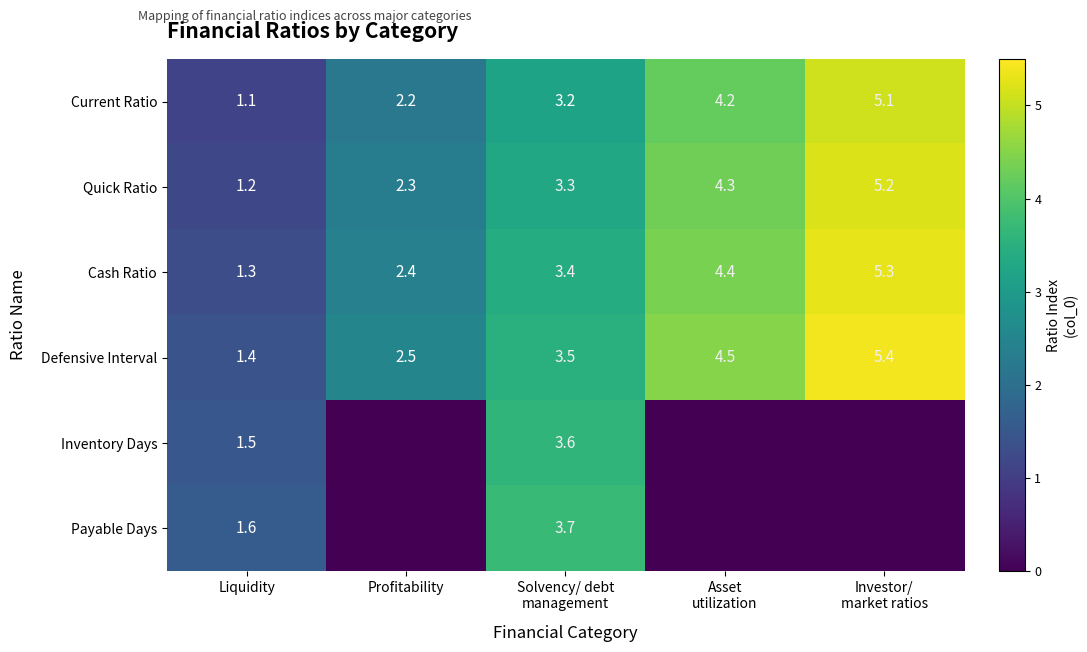

True or false: Defensive Interval has a value of 1.4 at Liquidity.

True